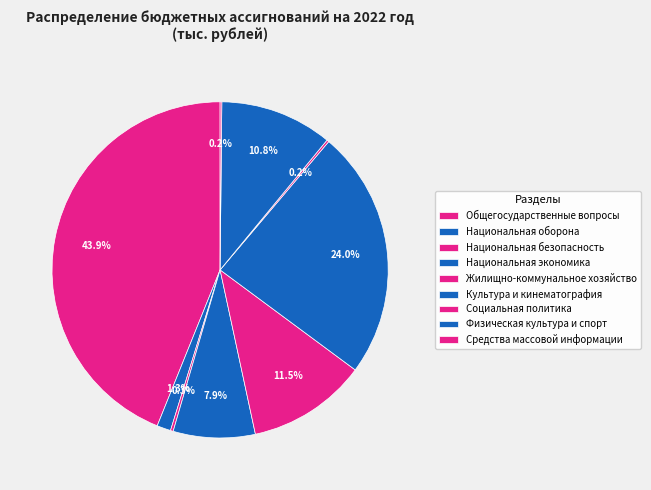

Rank the categories by value from highest to lowest.

Общегосударственные вопросы, Культура и кинематография, Жилищно-коммунальное хозяйство, Физическая культура и спорт, Национальная экономика, Национальная оборона, Национальная безопасность, Социальная политика, Средства массовой информации